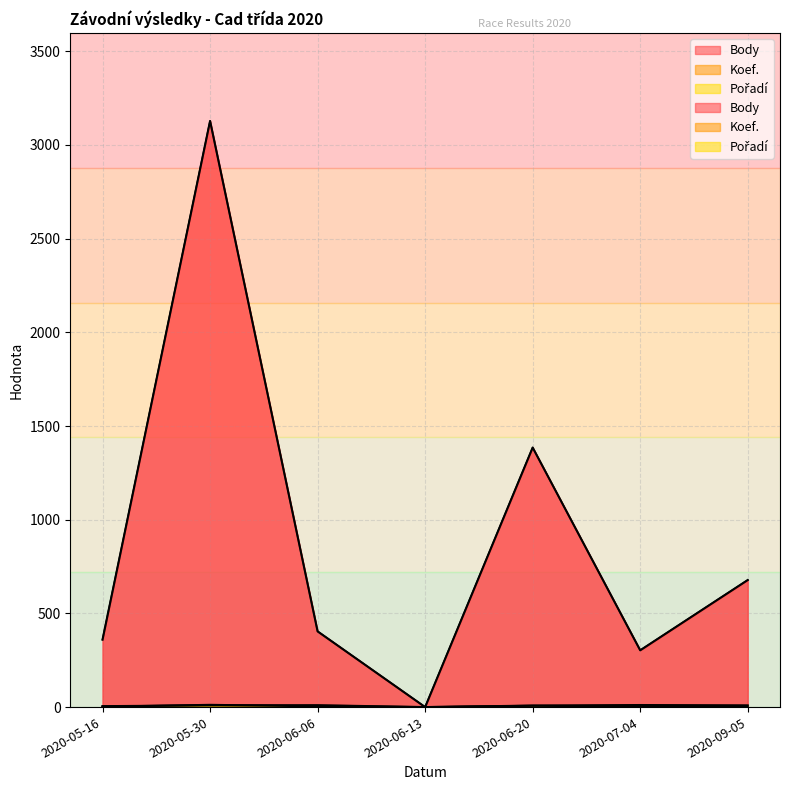

True or false: Pořadí and Body intersect in this chart.

False